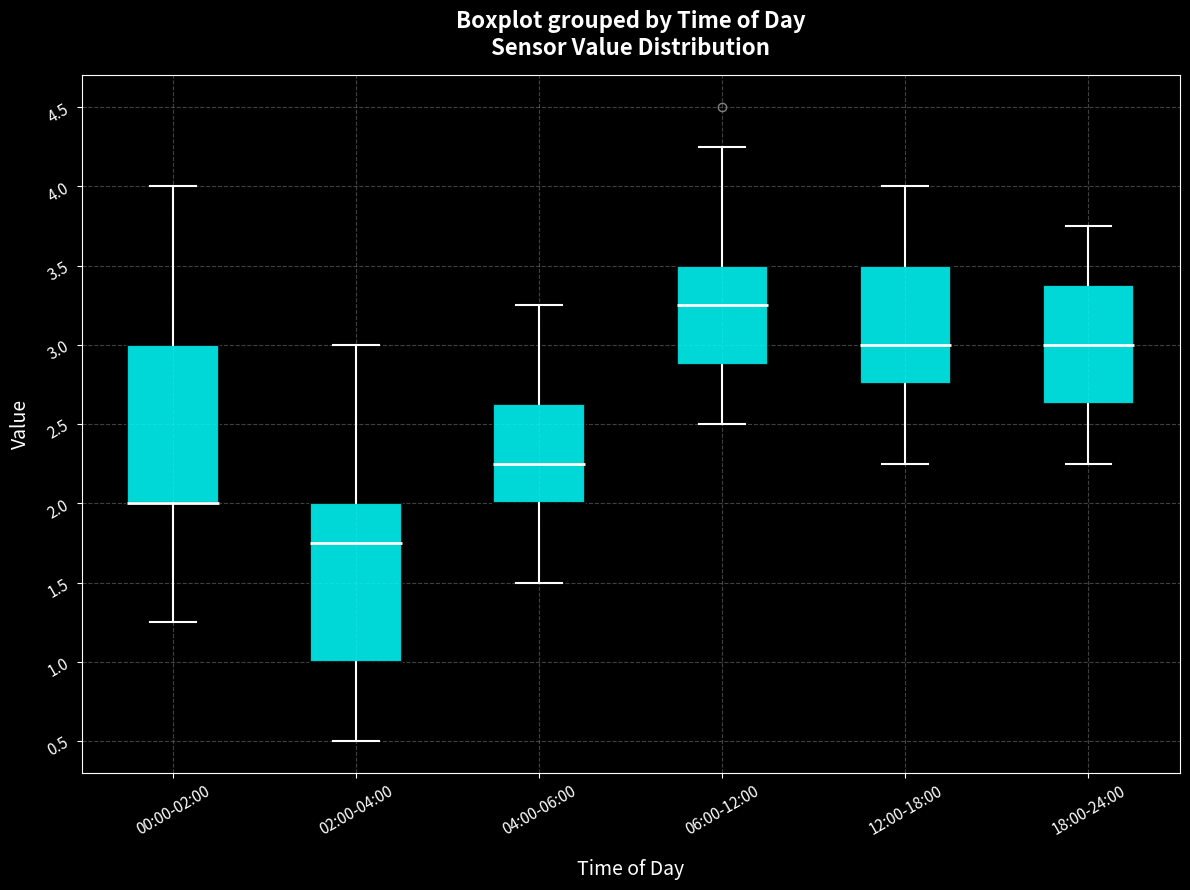

Where does the median line of the box for 02:00-04:00 sit on the y-axis? The values are not printed on the chart, so give them approximately, as read against the axis.

1.75